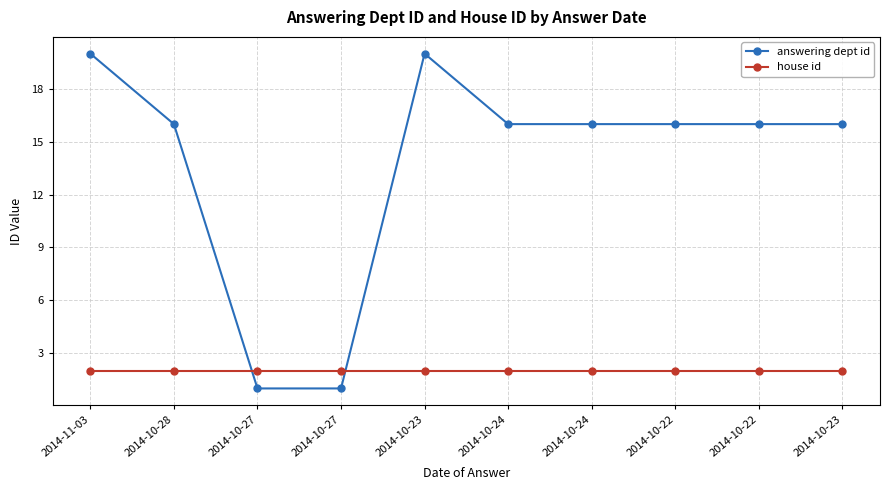

How many lines are shown in the chart?

2